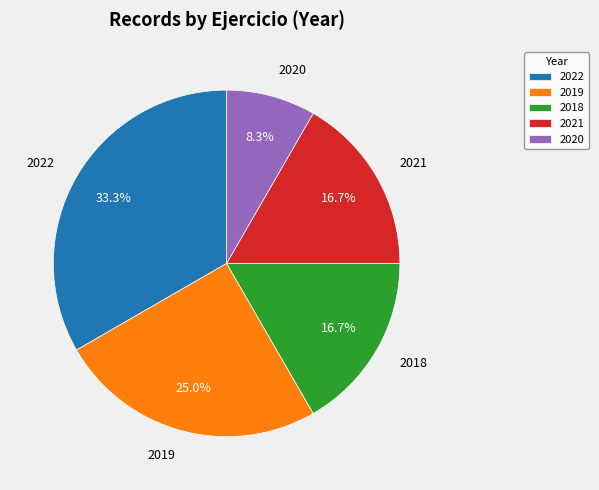

The 2021 slice represents 17% of the pie. True or false?

True